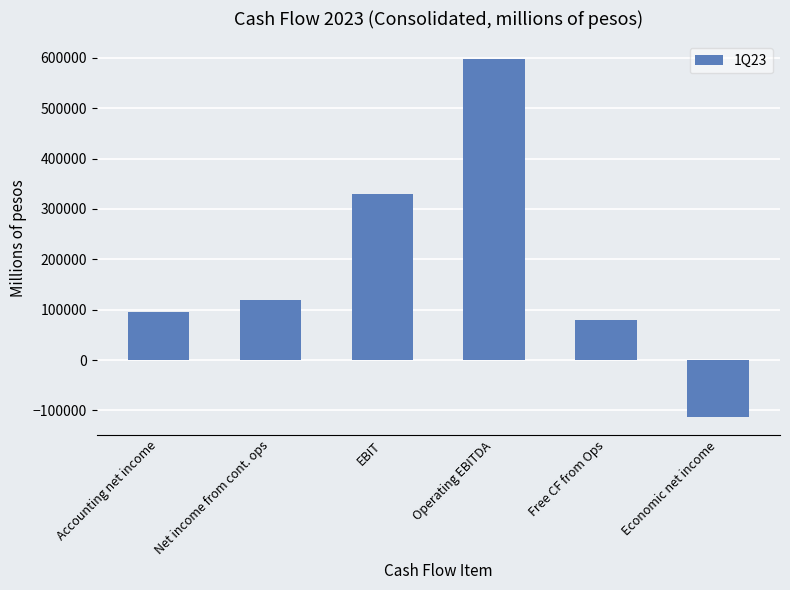

Rank the categories by value from lowest to highest.

Economic net income, Free CF from Ops, Accounting net income, Net income from cont. ops, EBIT, Operating EBITDA